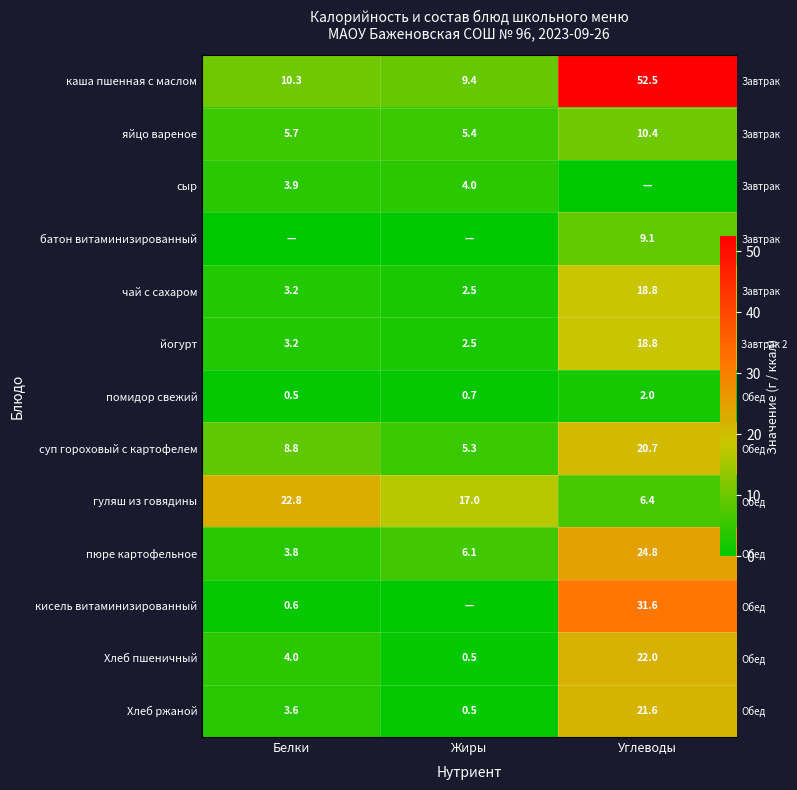

At which category is the sum across all series the highest?

Углеводы